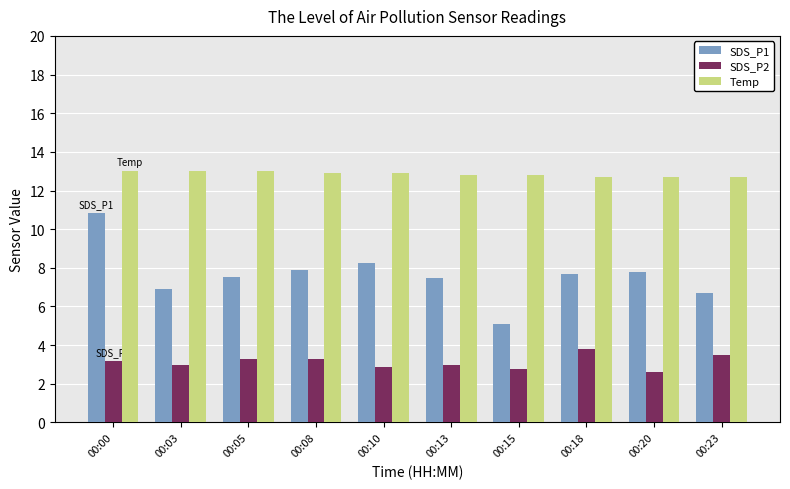

How many bars are there in each group?

3